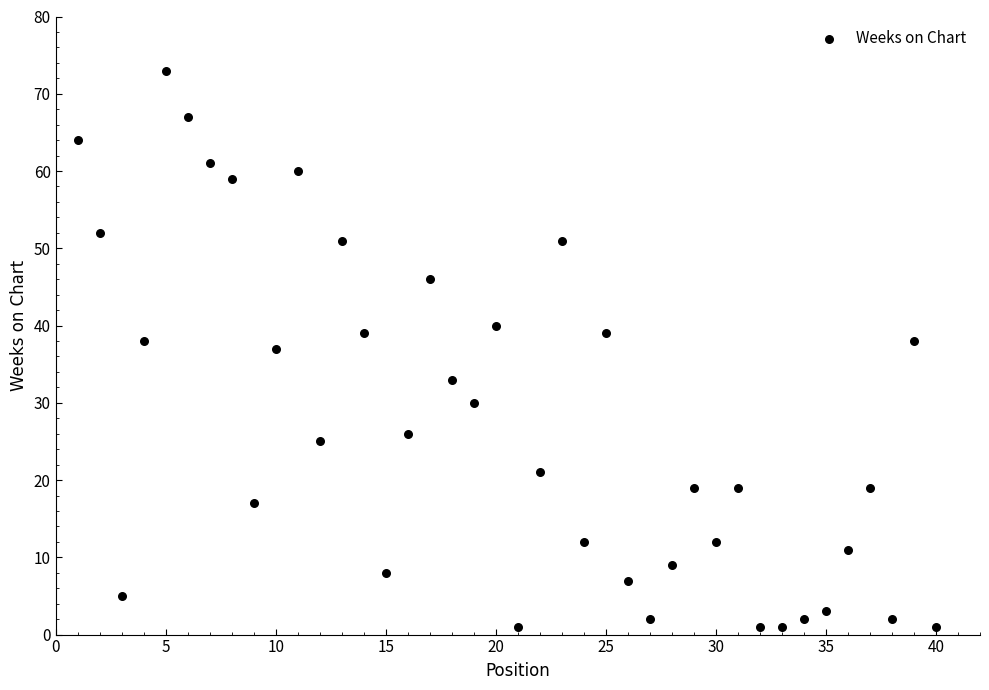

What is the range of Y values (max minus min)?

72